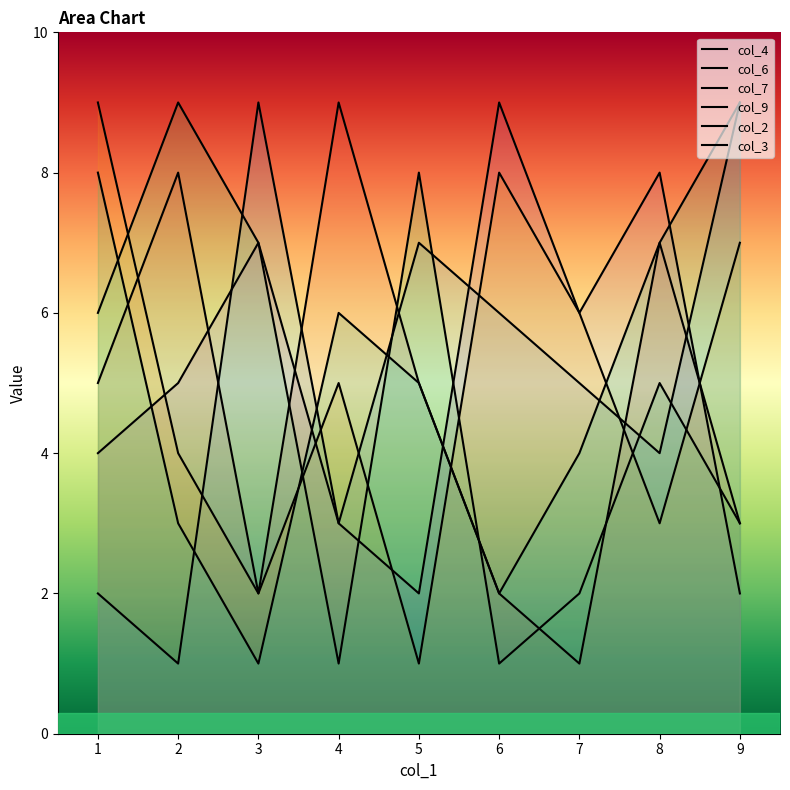

The value of col_4 at 1 is 3. True or false?

False